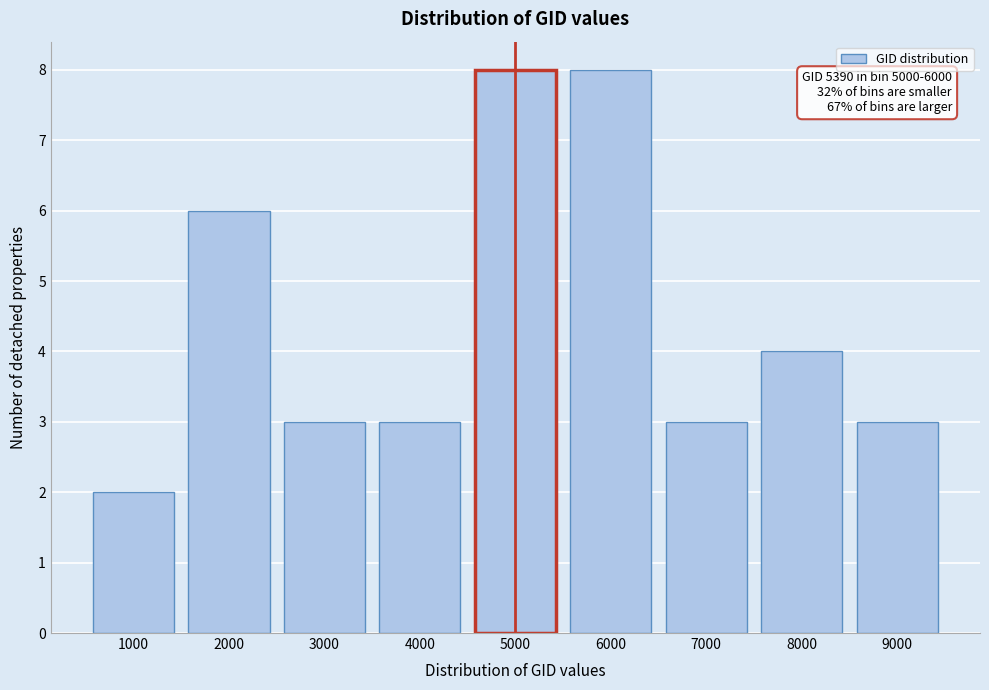

Reading right to left, list all the values displayed in this chart.

9000=3	8000=4	7000=3	6000=8	5000=8	4000=3	3000=3	2000=6	1000=2